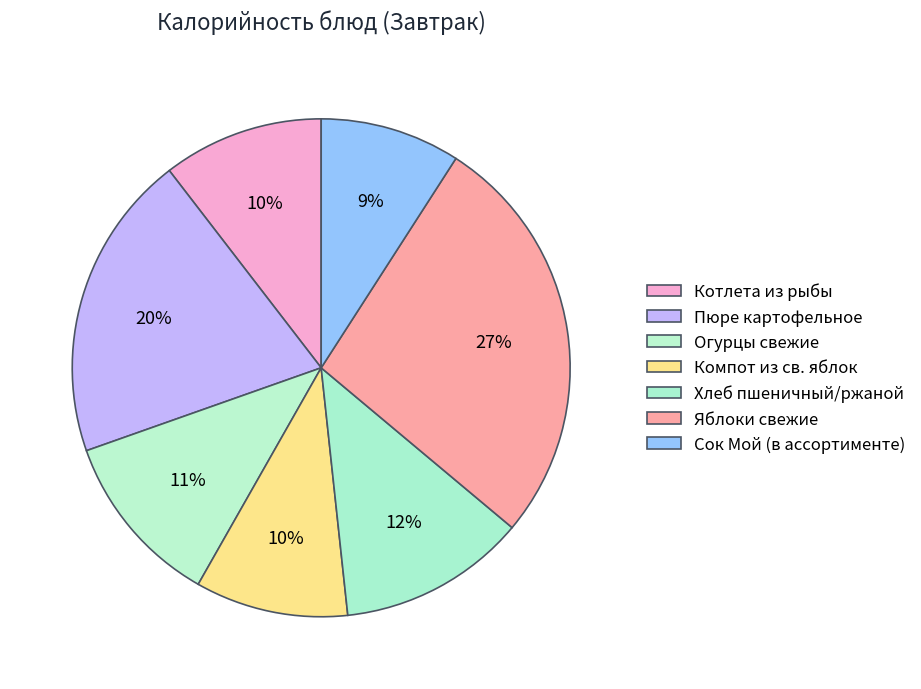

To the nearest percent, what is the difference between the Компот из св. яблок and Котлета из рыбы slice percentages?

1%